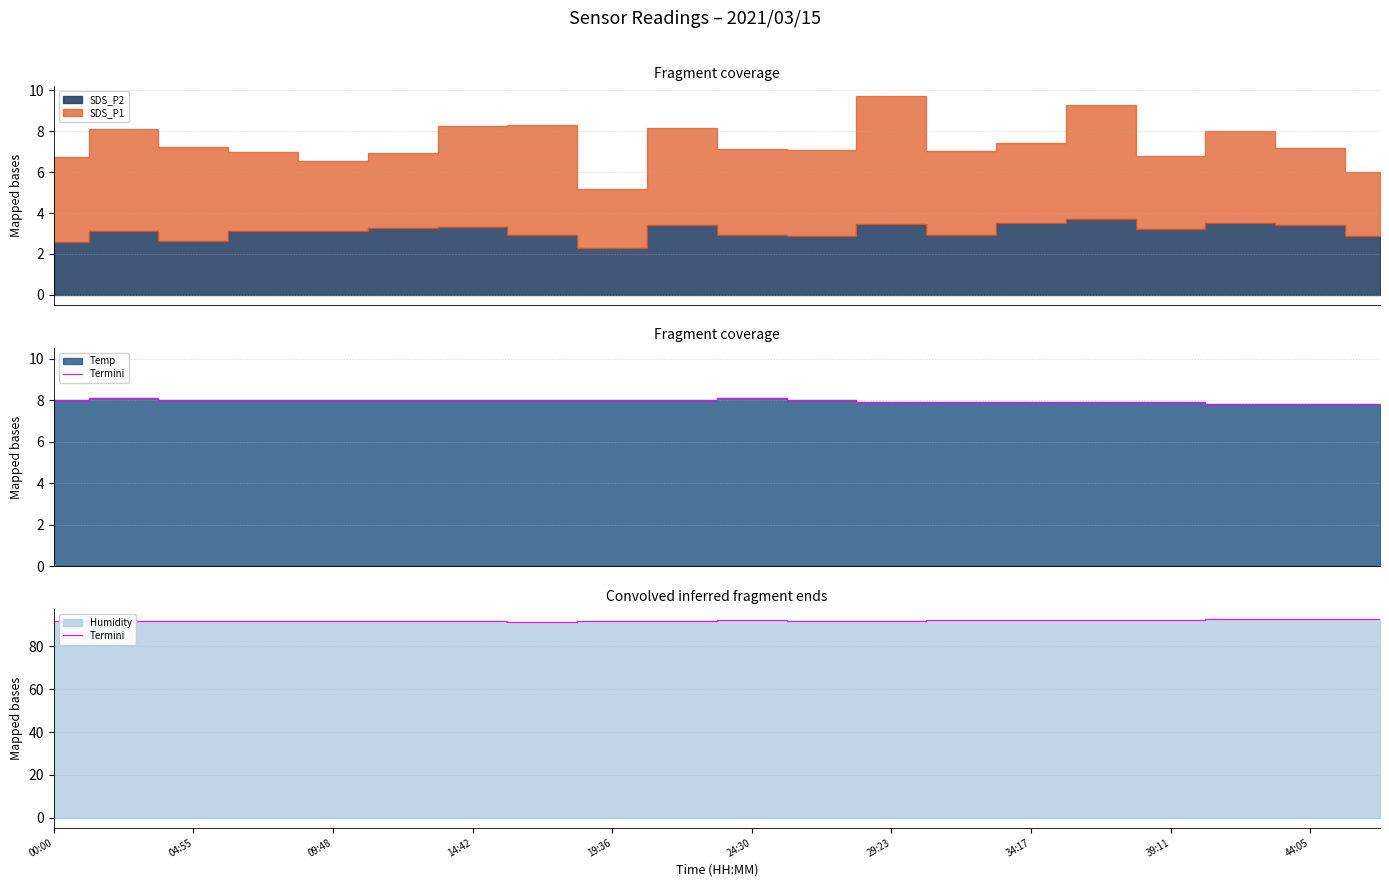

How many points are higher than both their immediate neighbors (excluding endpoints)?

5